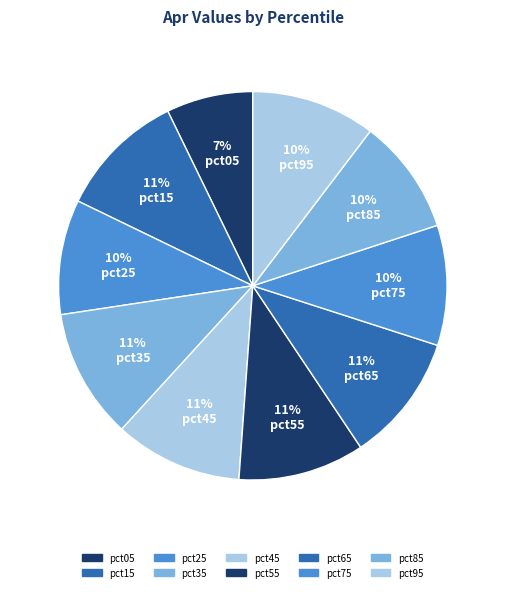

To the nearest percent, what is the average slice percentage?

10%